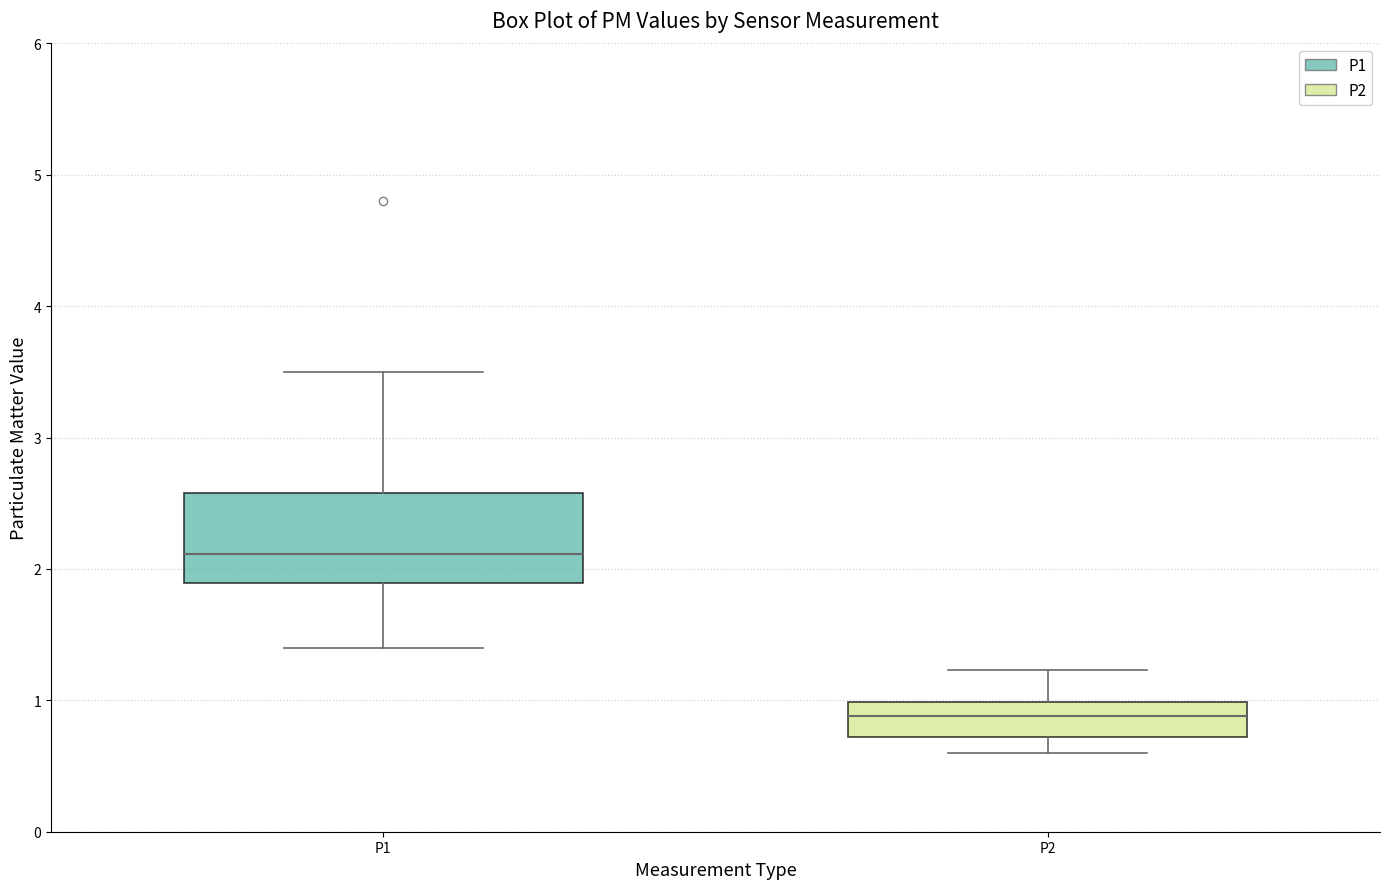

Where does the median line of the box for P1 sit on the y-axis? The values are not printed on the chart, so give them approximately, as read against the axis.

2.1